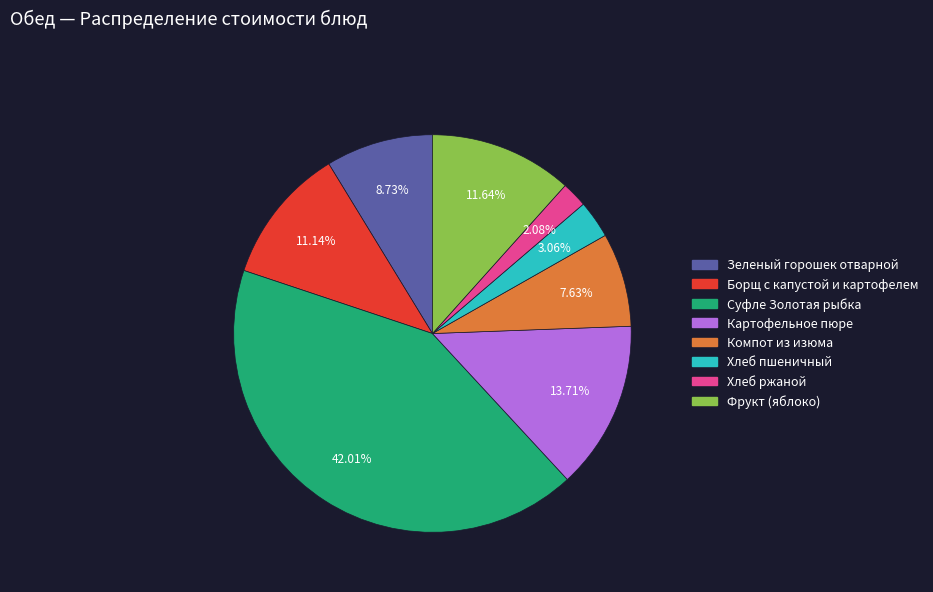

Rank the categories by value from lowest to highest.

Хлеб ржаной, Хлеб пшеничный, Компот из изюма, Зеленый горошек отварной, Борщ с капустой и картофелем, Фрукт (яблоко), Картофельное пюре, Суфле Золотая рыбка